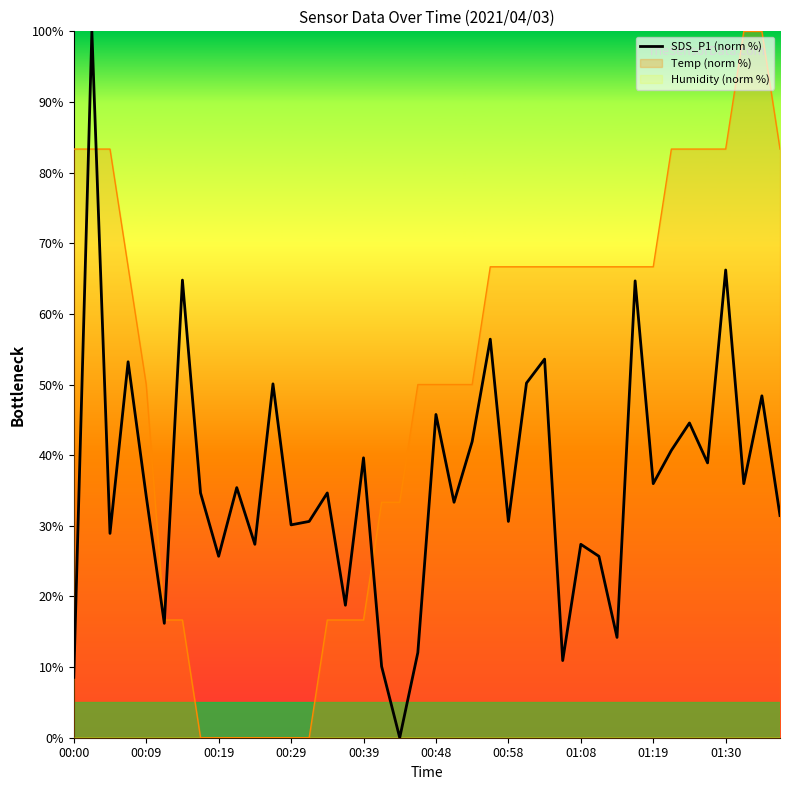

The value of Temp (norm %) at 00:58 is 18.9. True or false?

False